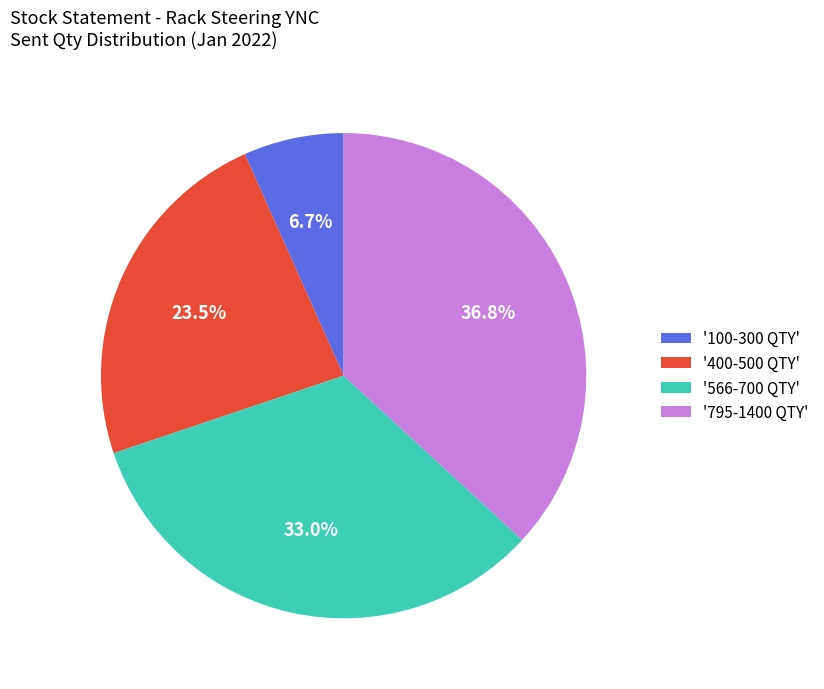

What portion of the pie excludes '795-1400 QTY'?

63.2%